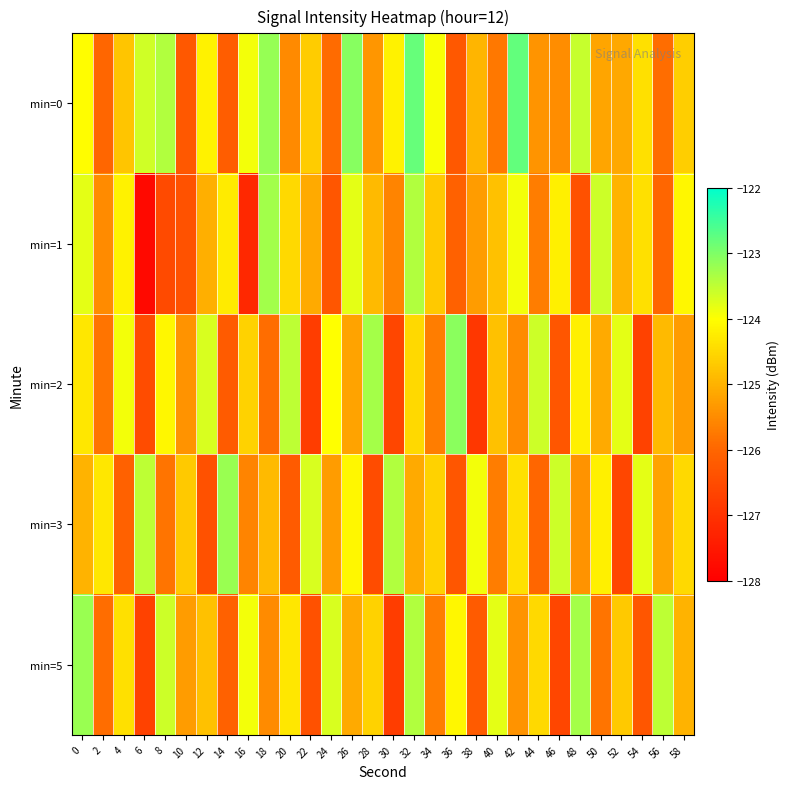

Reading right to left, extract all data points from this chart.

min=0: 58=-124.6	56=-125.9	54=-124.4	52=-125.1	50=-125.2	48=-123.6	46=-125.5	44=-125.4	42=-122.8	40=-125.8	38=-125.0	36=-126.2	34=-124.0	32=-122.8	30=-124.2	28=-125.4	26=-123.1	24=-125.9	22=-124.7	20=-125.5	18=-123.2	16=-123.9	14=-126.2	12=-124.2	10=-126.2	8=-123.4	6=-123.6	4=-124.8	2=-126.0	0=-124.0
min=1: 58=-124.1	56=-126.0	54=-124.4	52=-125.0	50=-123.6	48=-126.4	46=-124.2	44=-125.7	42=-123.9	40=-124.8	38=-125.3	36=-126.1	34=-124.7	32=-123.4	30=-125.6	28=-124.9	26=-123.8	24=-126.3	22=-125.1	20=-124.5	18=-123.3	16=-127.2	14=-124.3	12=-125.0	10=-126.4	8=-126.5	6=-127.8	4=-124.2	2=-125.5	0=-123.8
min=2: 58=-125.3	56=-124.9	54=-126.7	52=-123.8	50=-125.1	48=-124.2	46=-126.3	44=-123.6	42=-125.5	40=-124.8	38=-126.9	36=-123.1	34=-125.7	32=-124.5	30=-126.6	28=-123.3	26=-125.2	24=-124.0	22=-126.8	20=-123.5	18=-125.9	16=-124.6	14=-126.2	12=-123.7	10=-125.4	8=-124.1	6=-126.5	4=-123.9	2=-125.8	0=-124.3
min=3: 58=-124.5	56=-125.2	54=-123.8	52=-126.6	50=-124.2	48=-125.4	46=-123.6	44=-126.0	42=-124.4	40=-125.7	38=-123.9	36=-126.3	34=-124.6	32=-125.1	30=-123.4	28=-126.5	26=-124.1	24=-125.3	22=-123.7	20=-126.2	18=-124.9	16=-125.6	14=-123.2	12=-126.4	10=-124.7	8=-125.8	6=-123.5	4=-126.1	2=-124.3	0=-125.0
min=5: 58=-125.0	56=-123.5	54=-126.3	52=-124.7	50=-125.8	48=-123.3	46=-126.6	44=-124.5	42=-125.4	40=-123.8	38=-126.2	36=-124.1	34=-125.7	32=-123.4	30=-126.8	28=-124.6	26=-125.1	24=-123.7	22=-126.4	20=-124.3	18=-125.5	16=-123.9	14=-126.1	12=-124.8	10=-125.3	8=-123.6	6=-126.7	4=-124.4	2=-125.9	0=-123.2